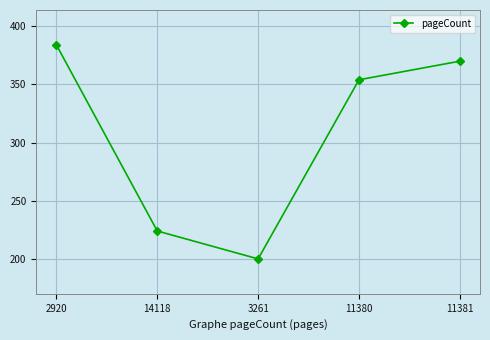

Is it true that the value at 11380 is 148?

False